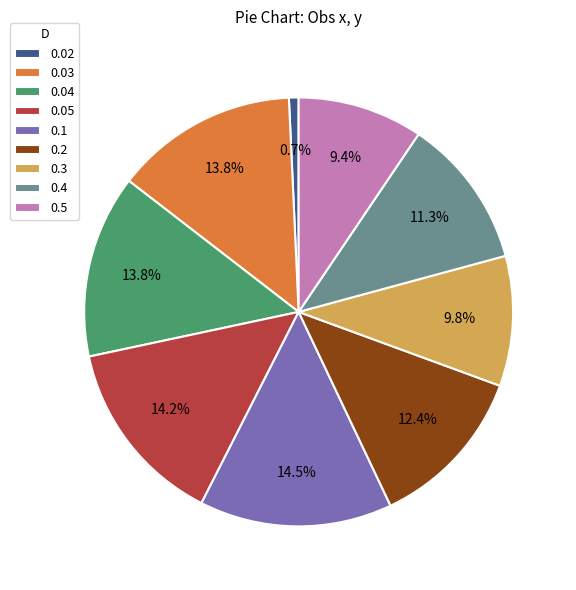

To the nearest percent, what is the average slice percentage?

11%